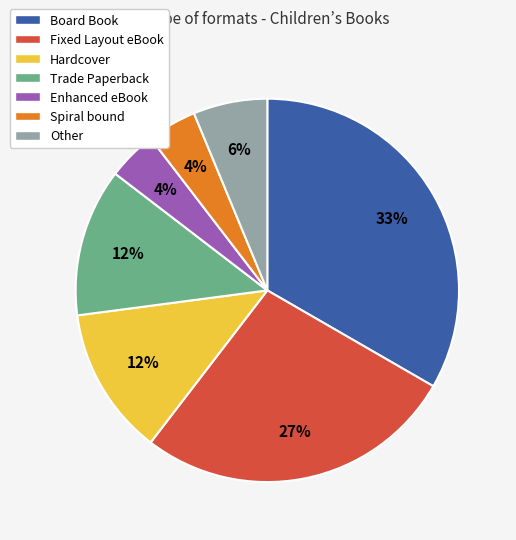

True or false: Board Book accounts for 33% of the total.

True